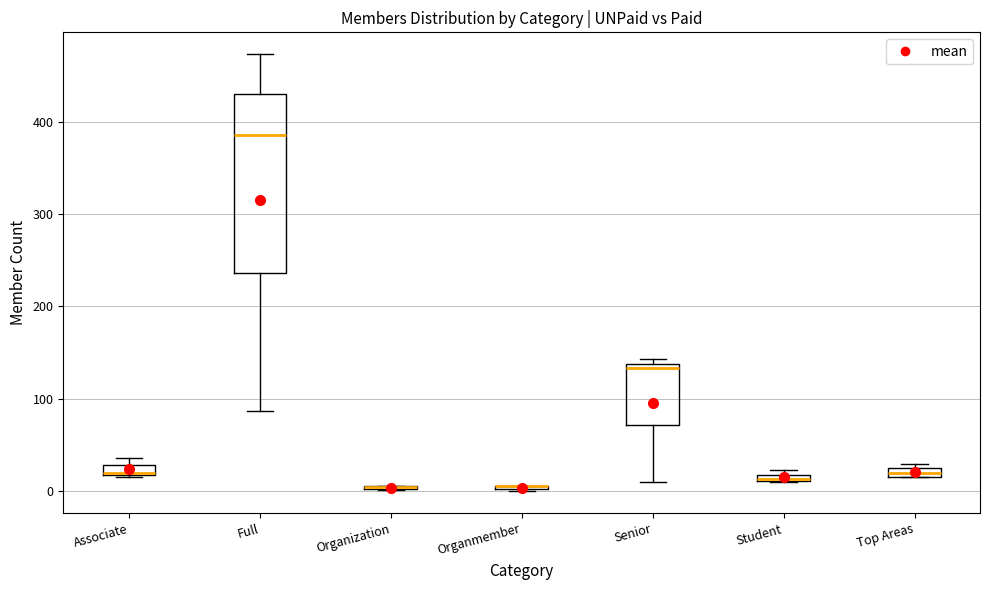

Comparing the boxes themselves (not the whiskers), which one is the tallest?

Full